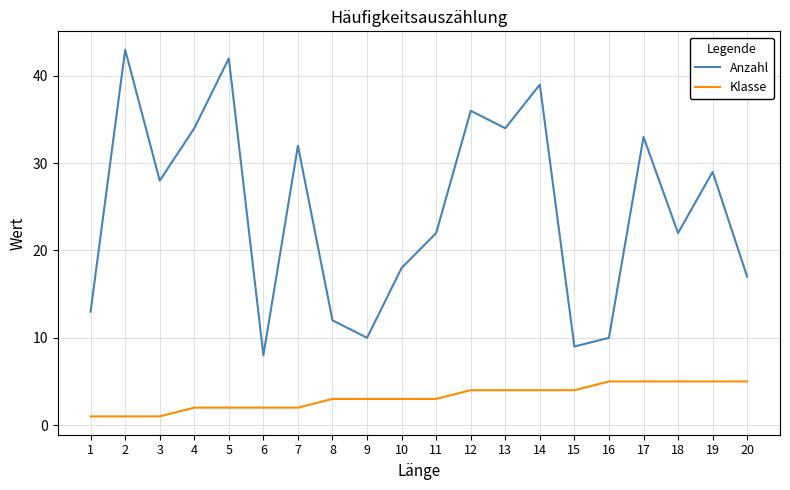

What is the difference between the second highest and minimum values in the Klasse series?

4